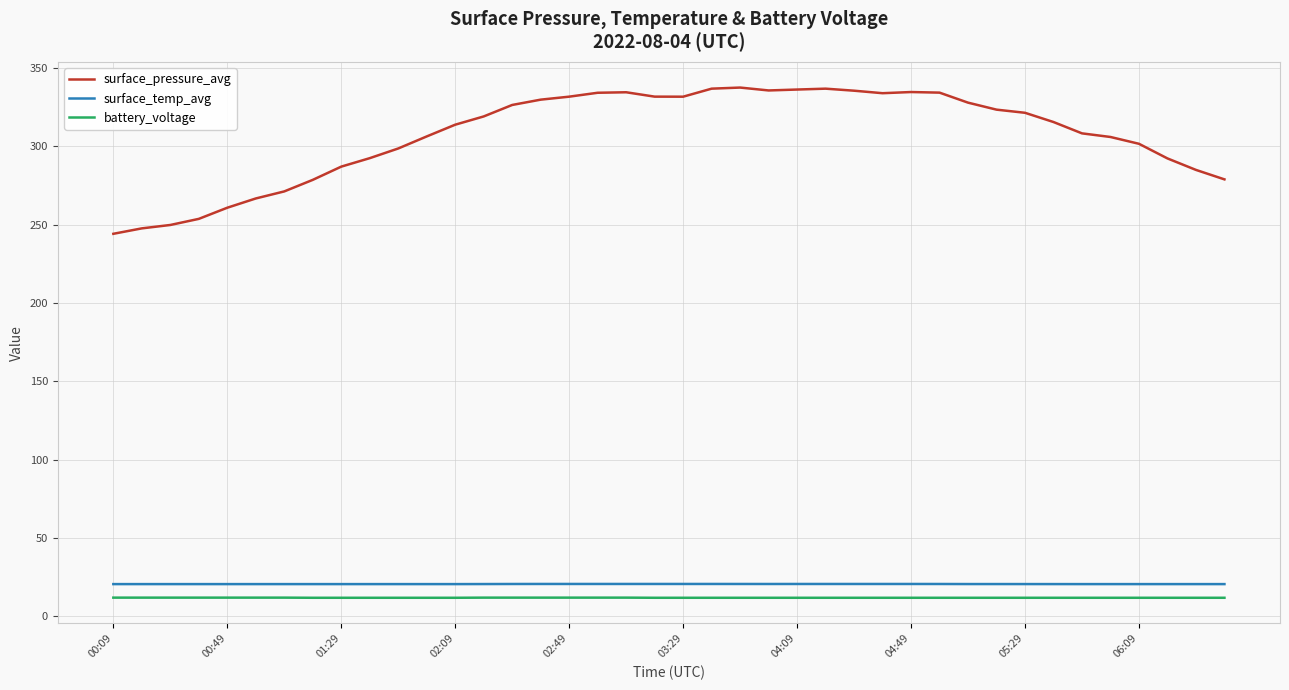

What is the sum of all surface_pressure_avg values?

12288.2